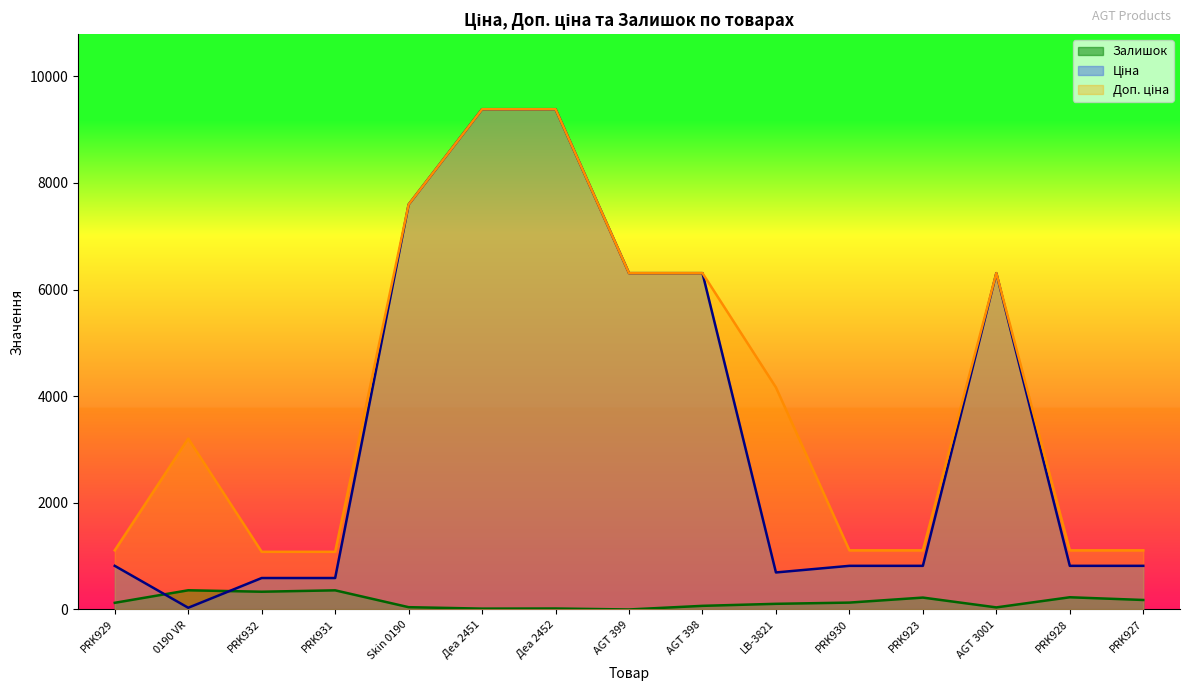

How many interior local peaks does the Доп. ціна series have?

2